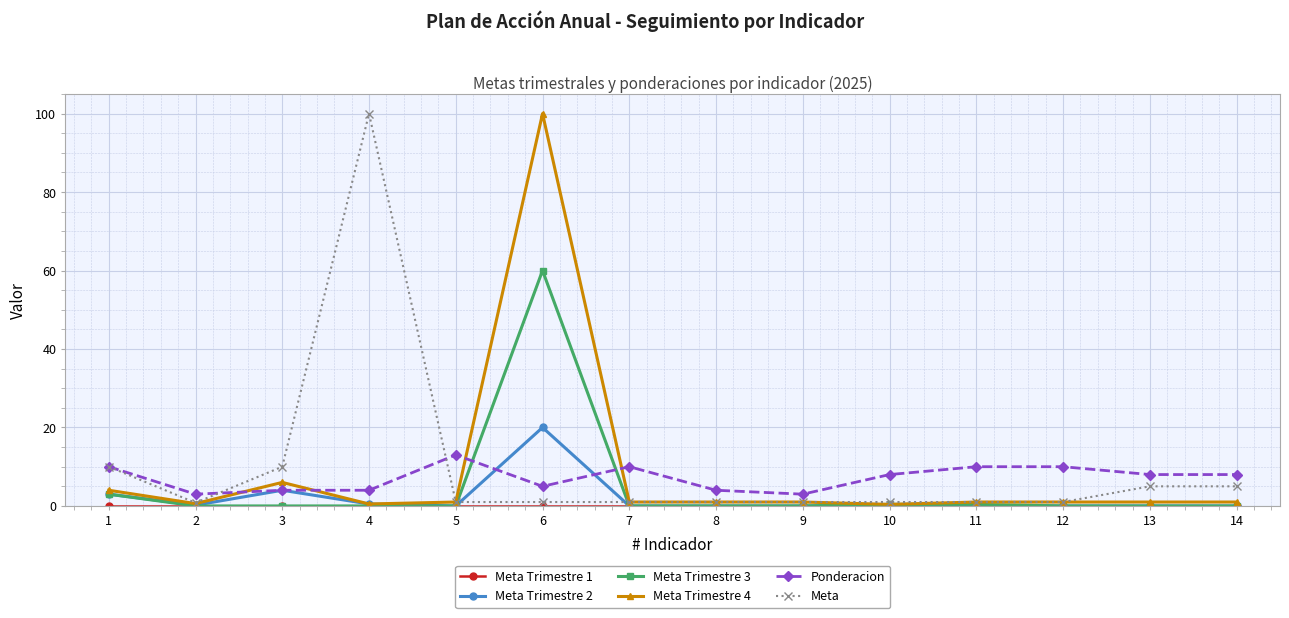

Where is Meta Trimestre 3 nearest to the value 30?

1